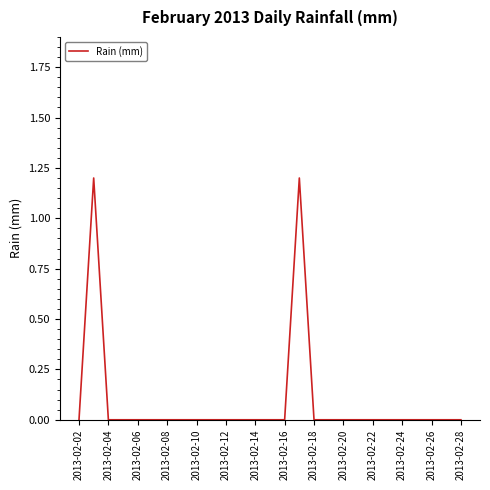

What is the greatest value displayed?

1.2